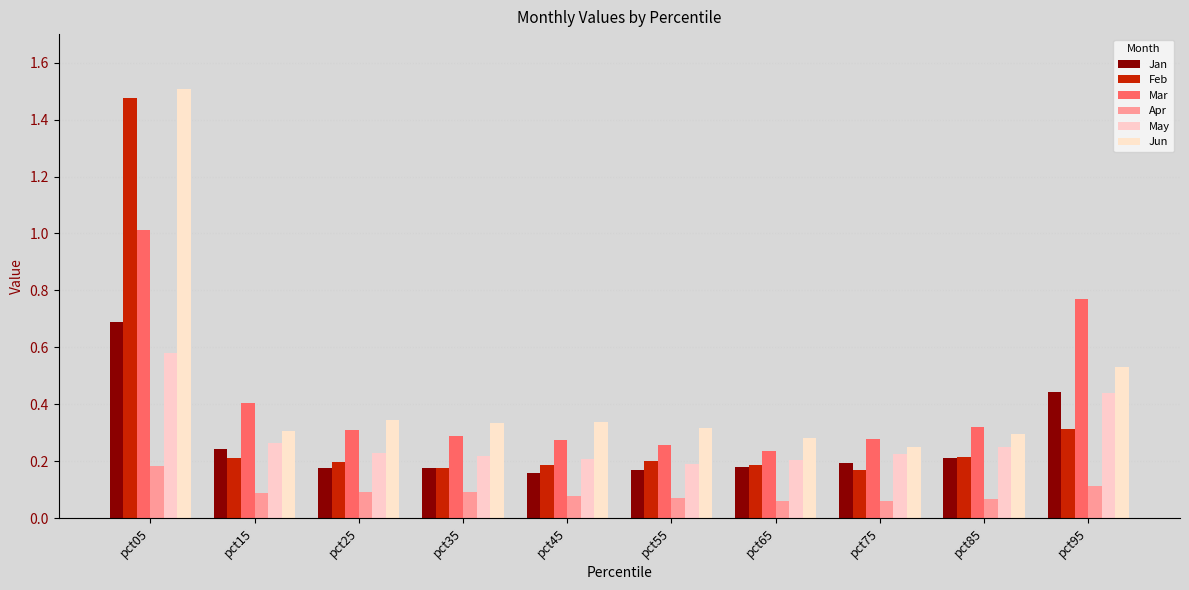

What are all the series names shown in the legend?

Jan, Feb, Mar, Apr, May, Jun